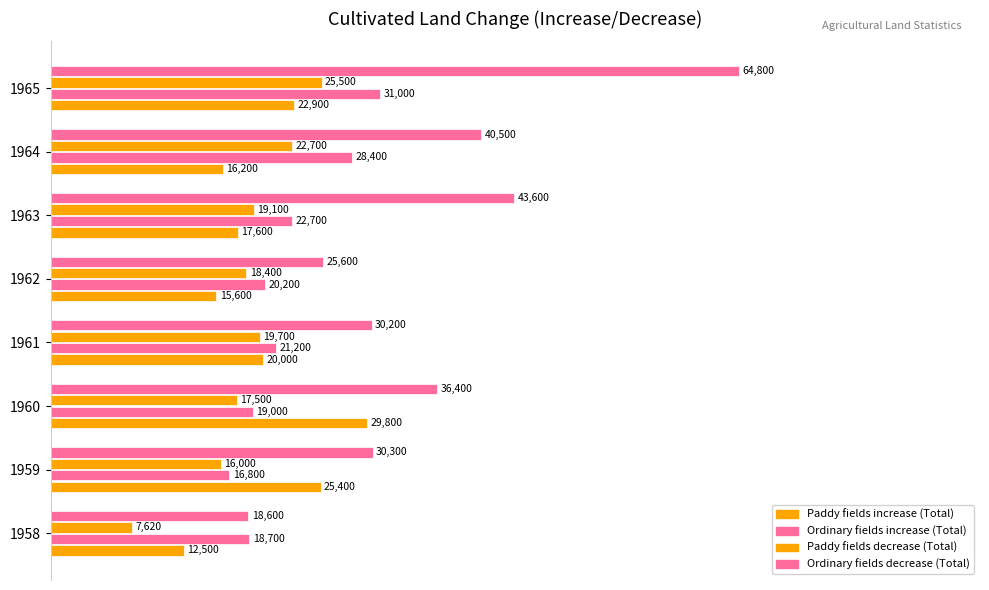

How many data points does each series have?

8